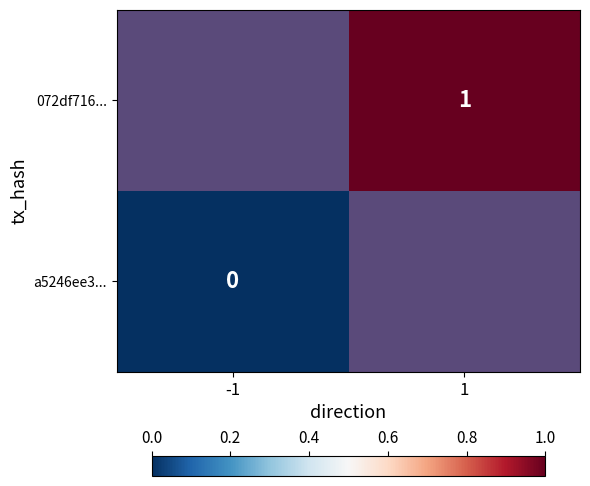

At which category does the chart reach its peak across all series?

1